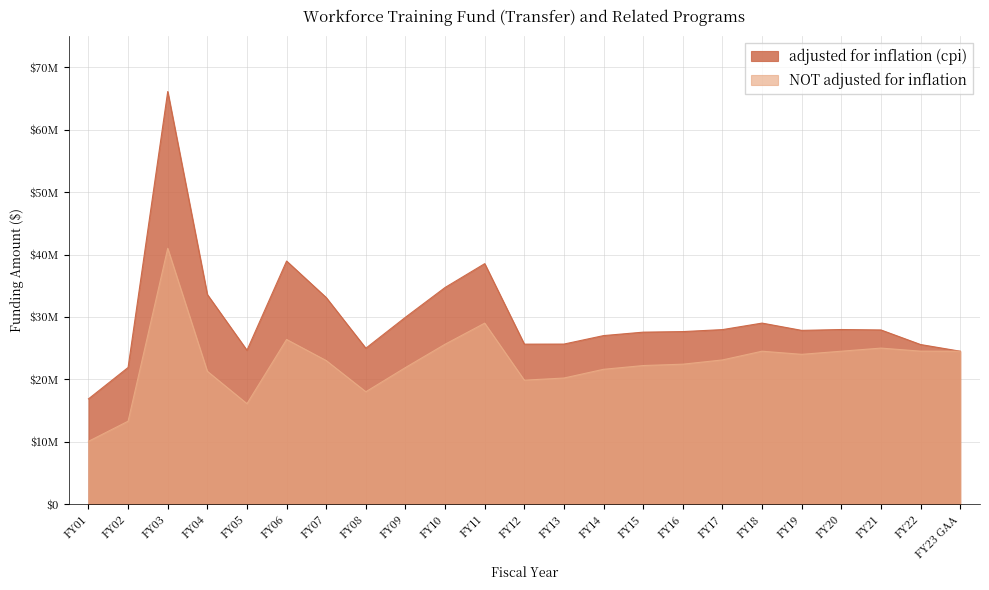

True or false: NOT adjusted for inflation and adjusted for inflation (cpi) intersect in this chart.

False